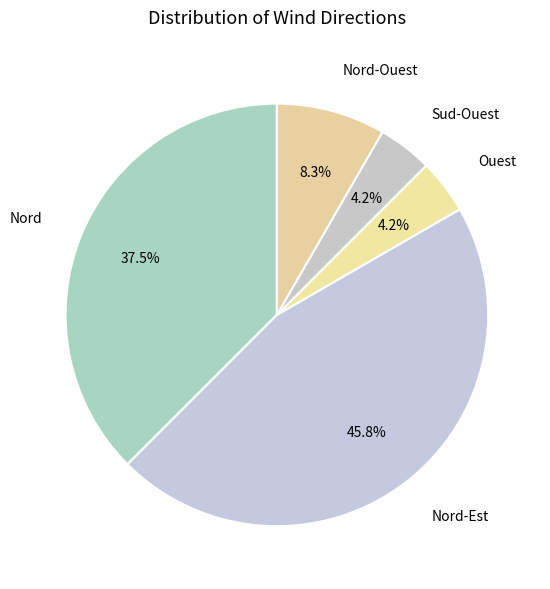

How many segments does this pie chart have?

5